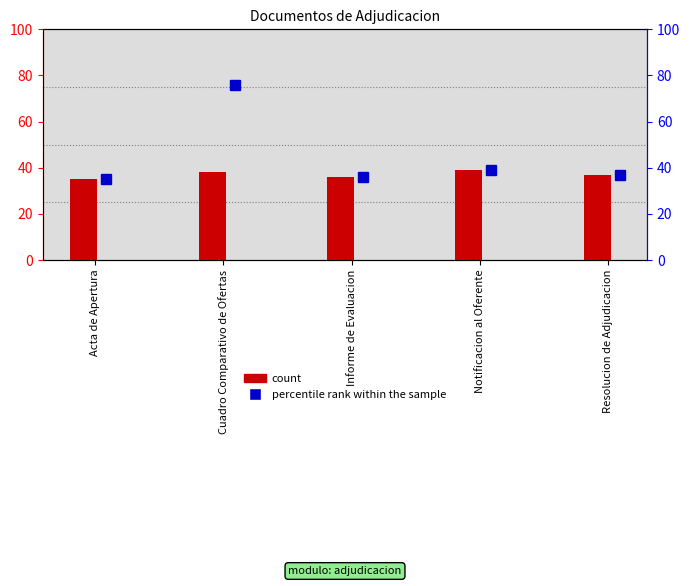

The value of count at Acta de Apertura is 12. True or false?

False